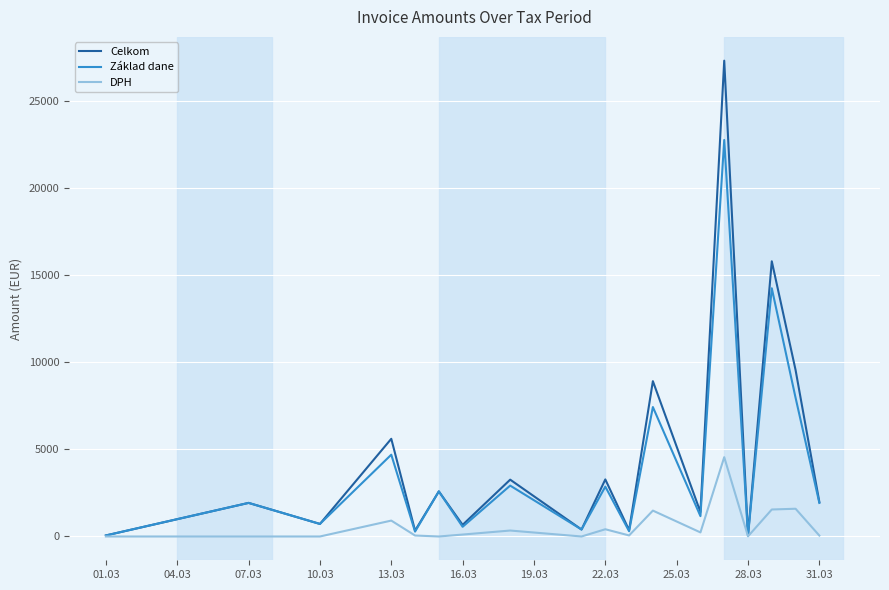

List the series in order of their overall mean, lowest first.

DPH, Základ dane, Celkom